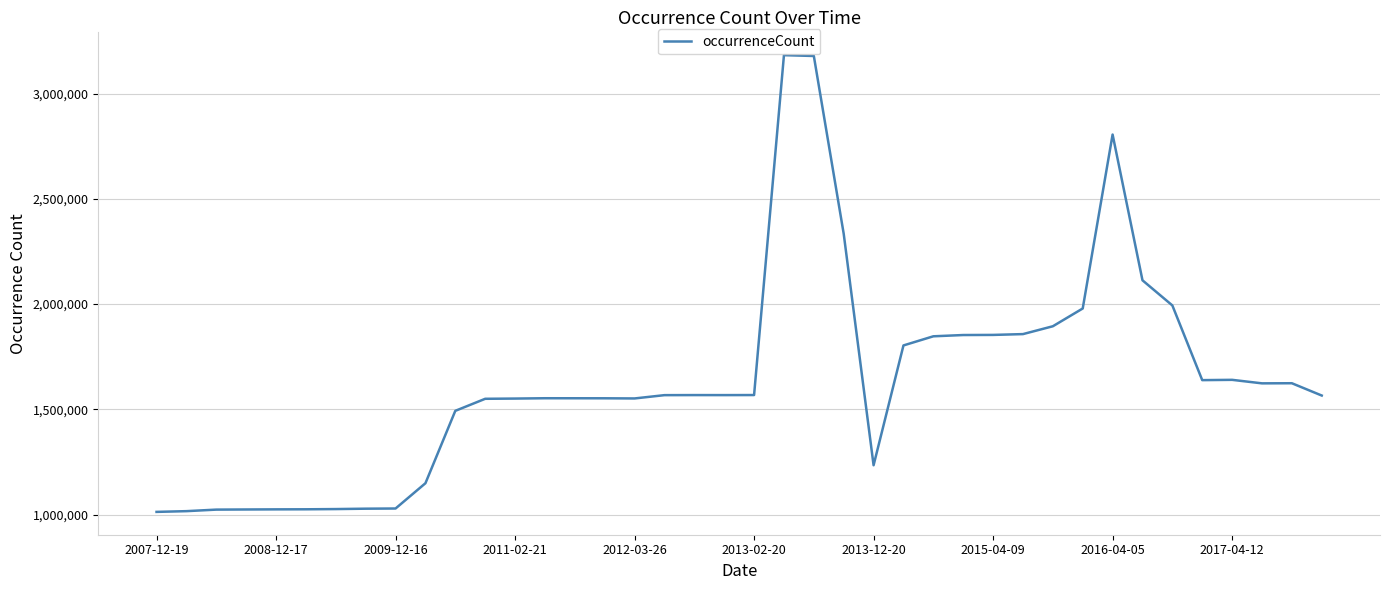

What is the difference between the maximum and minimum values?

2169485